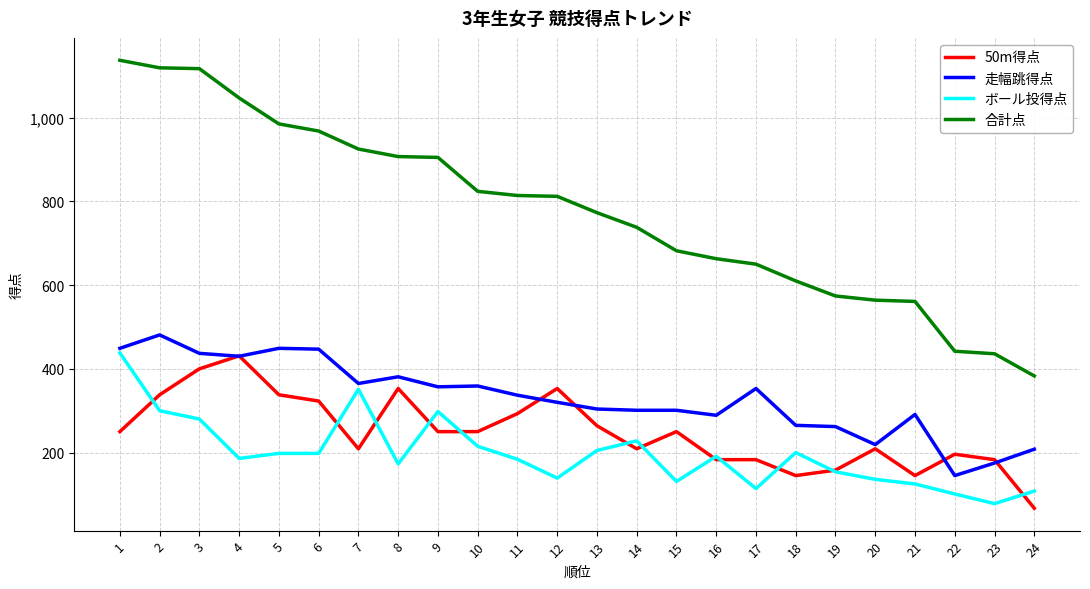

True or false: ボール投得点 and 合計点 intersect in this chart.

False